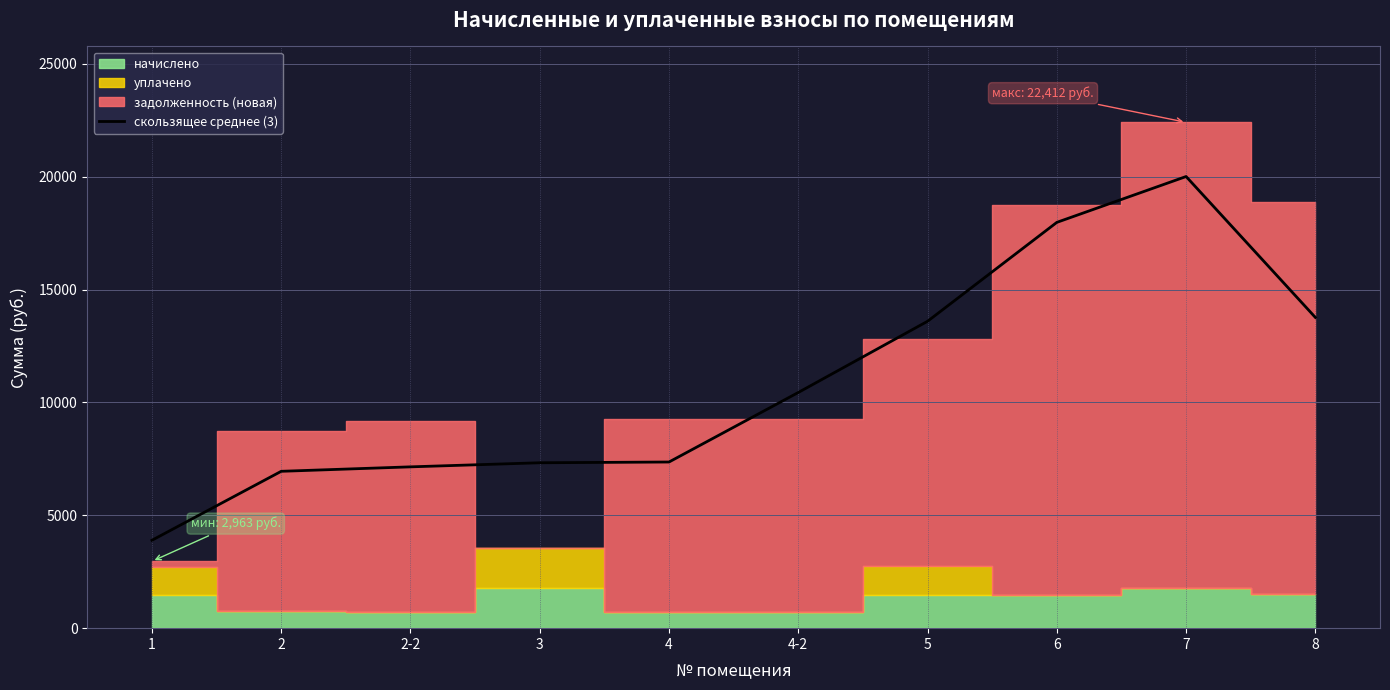

Which category has the lowest value across all series?

1